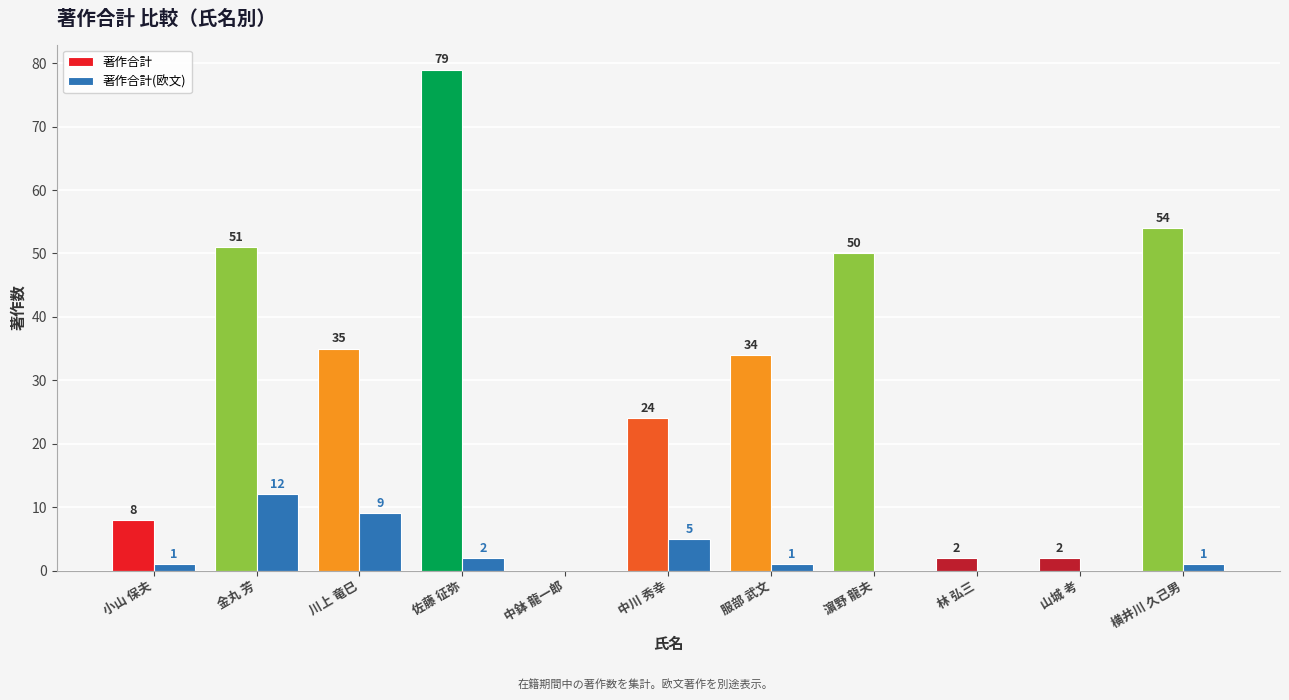

How many series are shown in this chart?

2